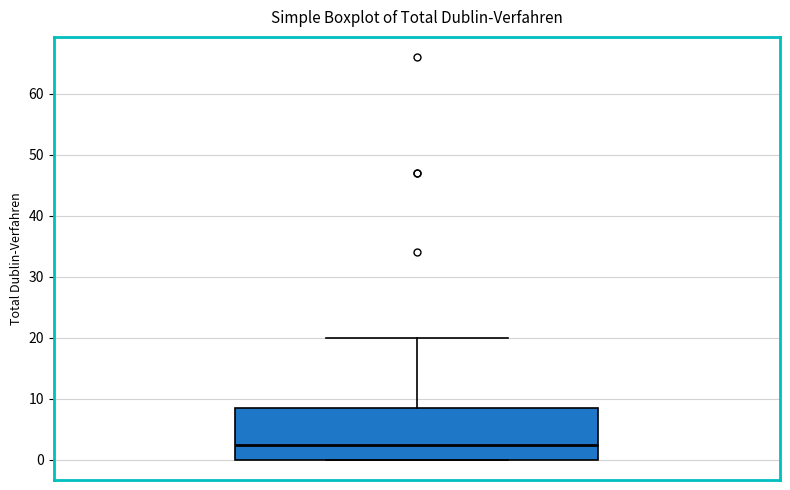

Read this box plot against the y-axis: the position of the median line, the range covered by the box, and the ends of both whiskers. The values are not printed on the chart, so give them approximately, as read against the axis.

median 3, box 0 to 9, whiskers 0 to 20